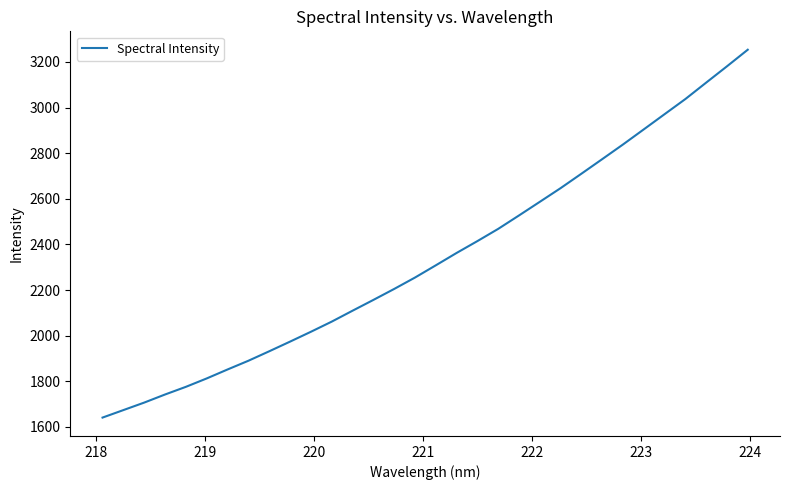

What is the smallest value displayed?

1641.2